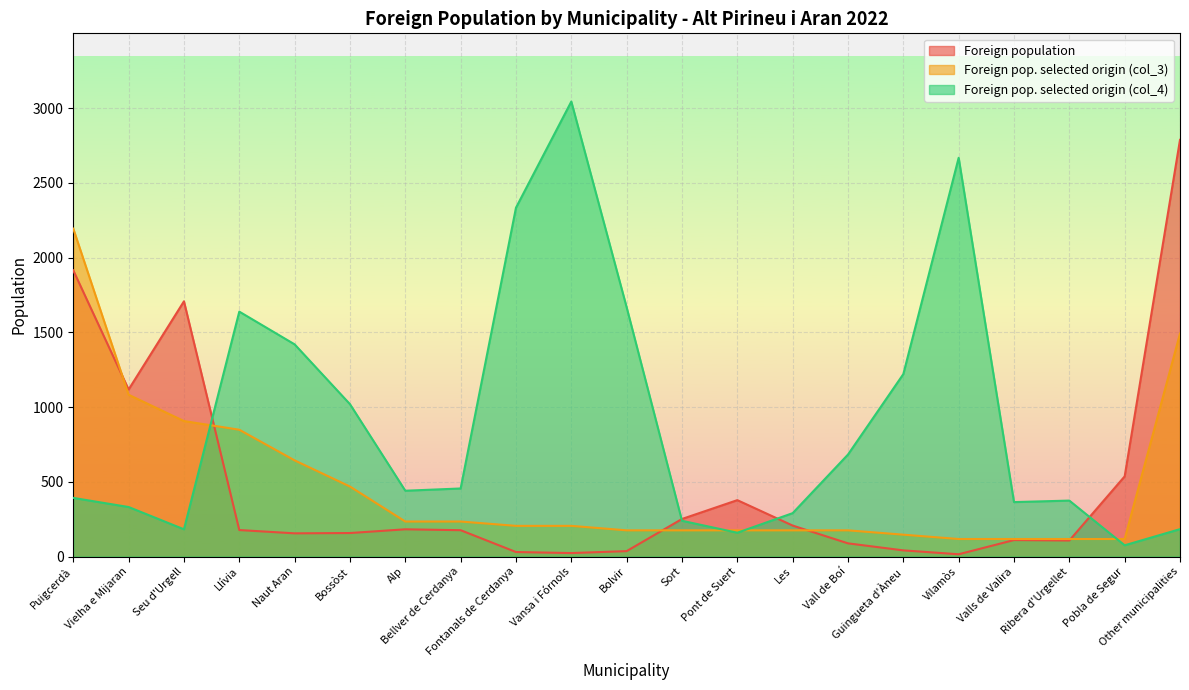

Rank the categories by Foreign pop. selected origin (col_3) value from highest to lowest.

Puigcerdà, Other municipalities, Vielha e Mijaran, Seu d'Urgell, Llívia, Naut Aran, Bossòst, Alp, Bellver de Cerdanya, Fontanals de Cerdanya, Vansa i Fórnols, Bolvir, Sort, Pont de Suert, Les, Vall de Boí, Guingueta d'Àneu, Vilamòs, Valls de Valira, Ribera d'Urgellet, Pobla de Segur